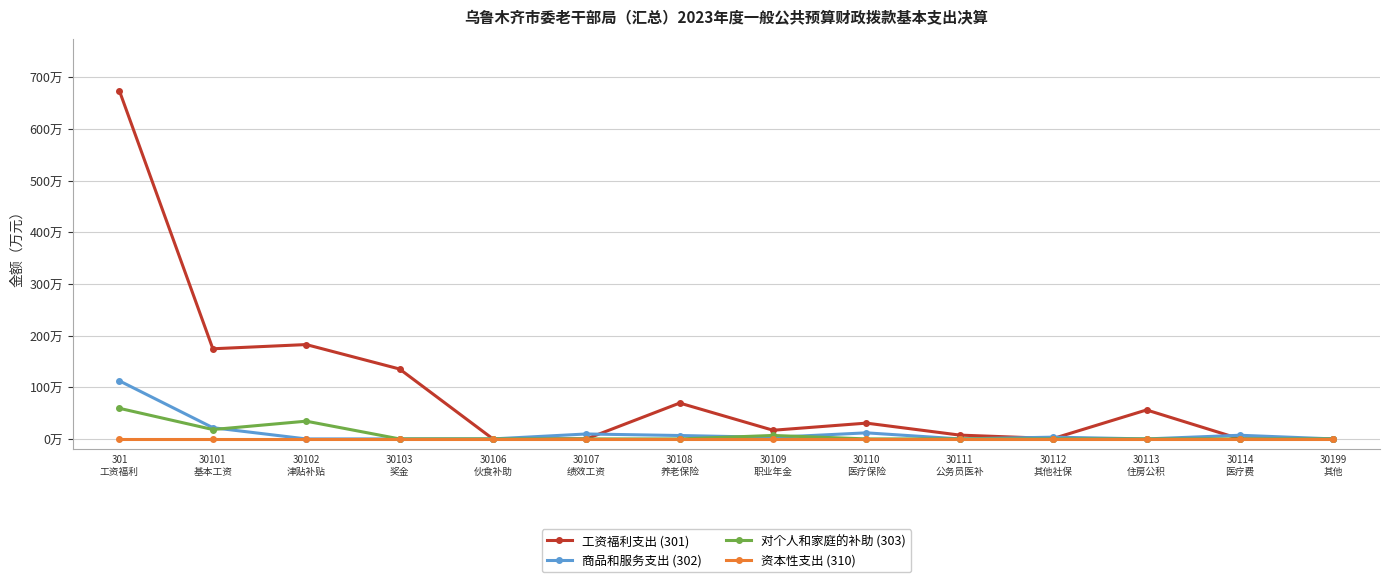

What are all the series names shown in the legend?

工资福利支出 (301), 商品和服务支出 (302), 对个人和家庭的补助 (303), 资本性支出 (310)